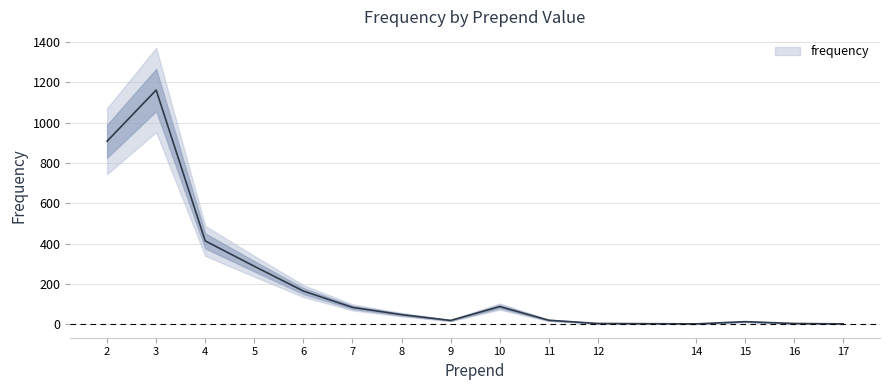

True or false: there are more than 1 points higher than both neighbors.

True